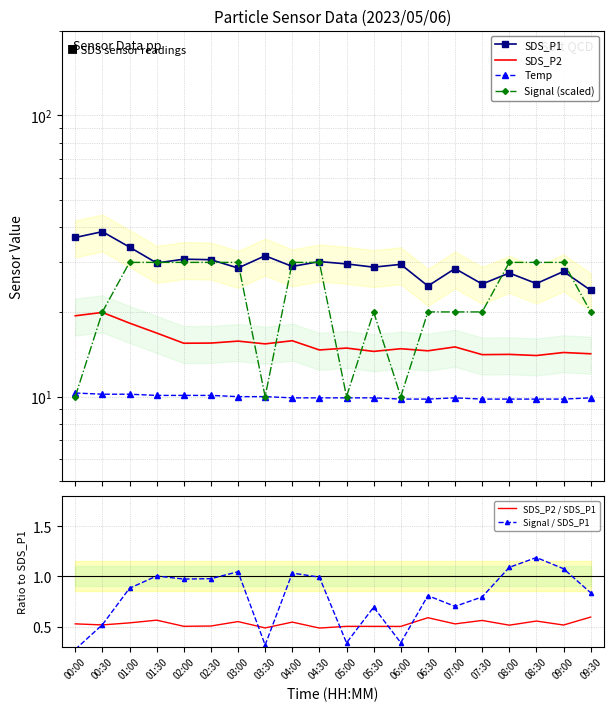

Which has a higher value, 02:30 or 08:30?

02:30